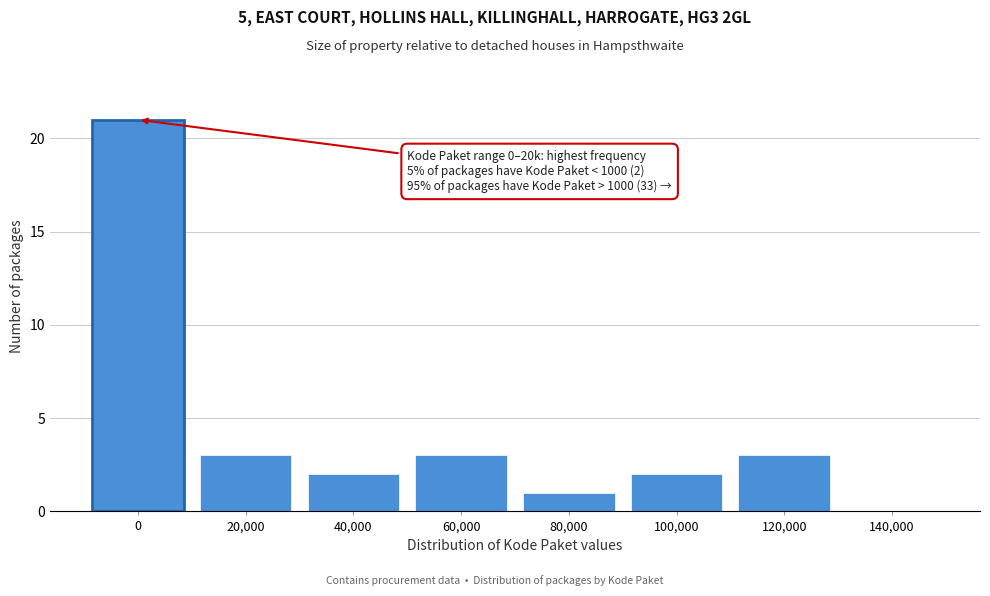

Reading left to right, transcribe all the data shown in this chart.

0=21	20,000=3	40,000=2	60,000=3	80,000=1	100,000=2	120,000=3	140,000=0